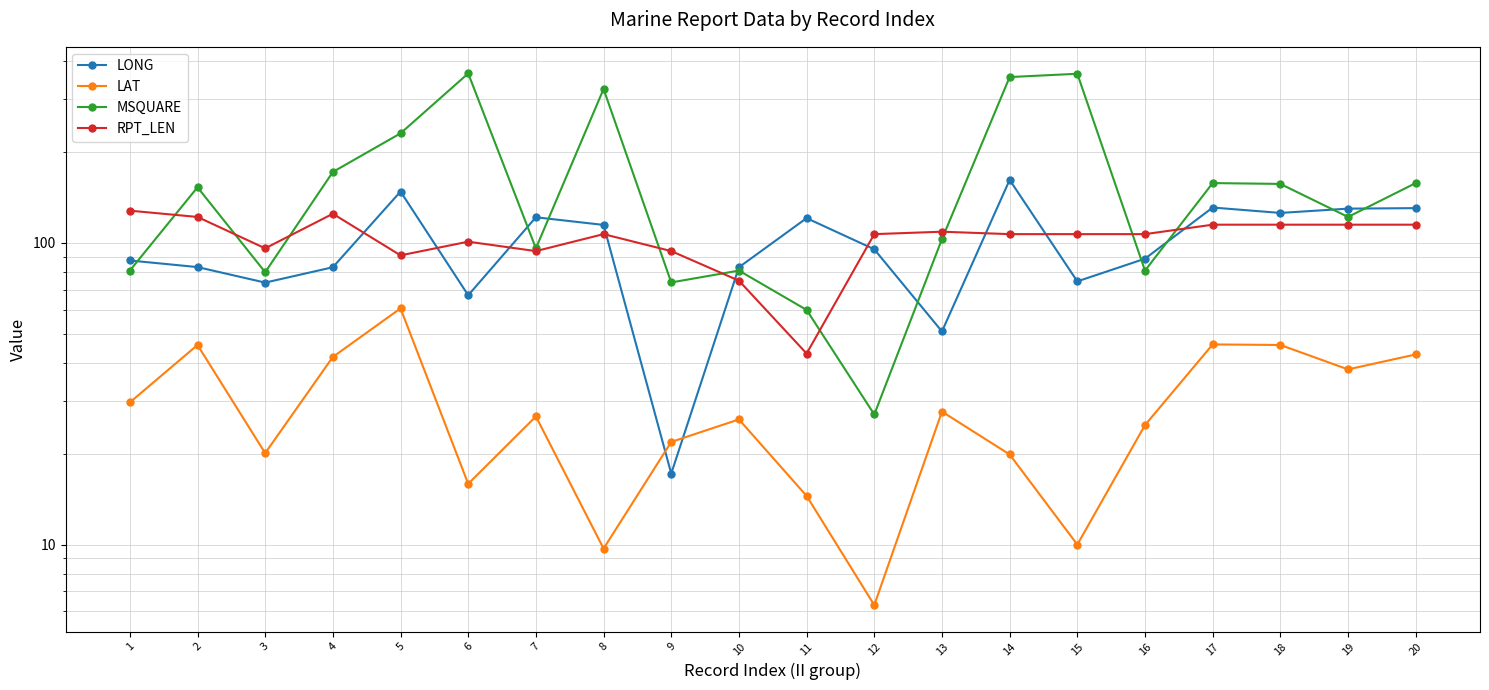

Is this an area chart (filled region under the line)?

No